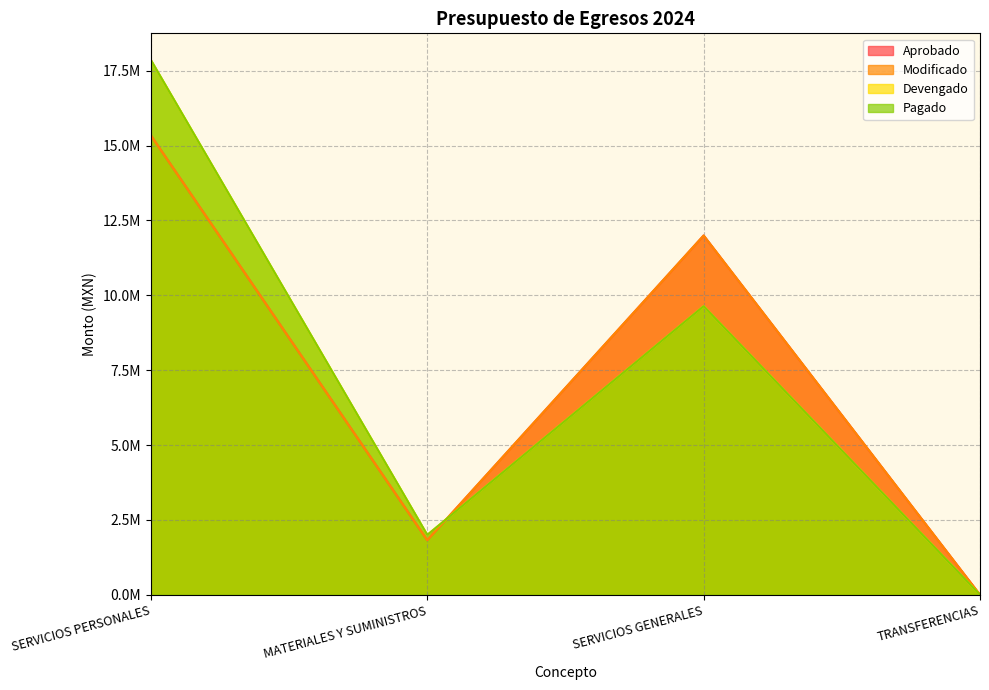

How many lines are shown in the chart?

4